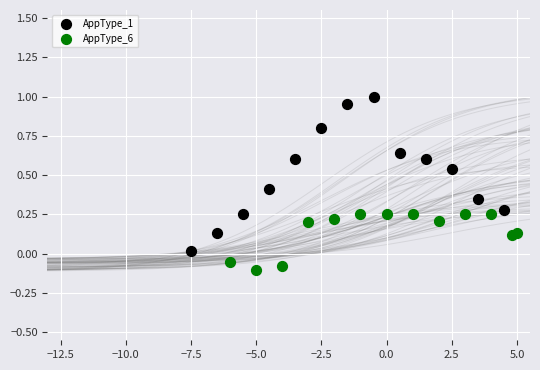

Which series contains the highest Y value?

AppType_1